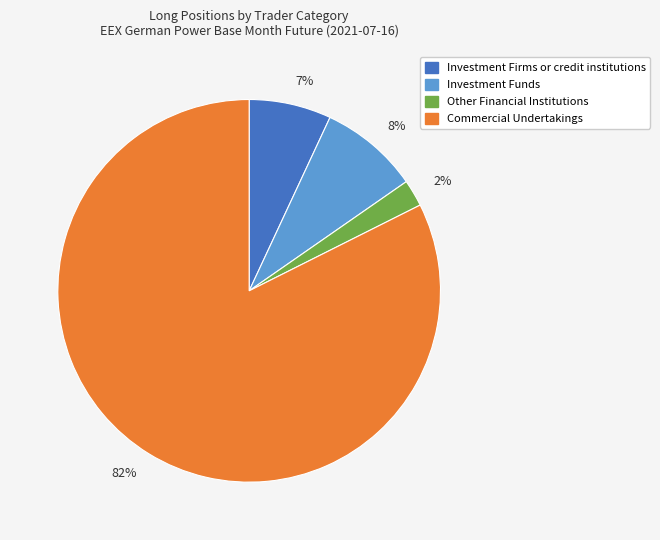

Does any single category account for the majority?

Yes